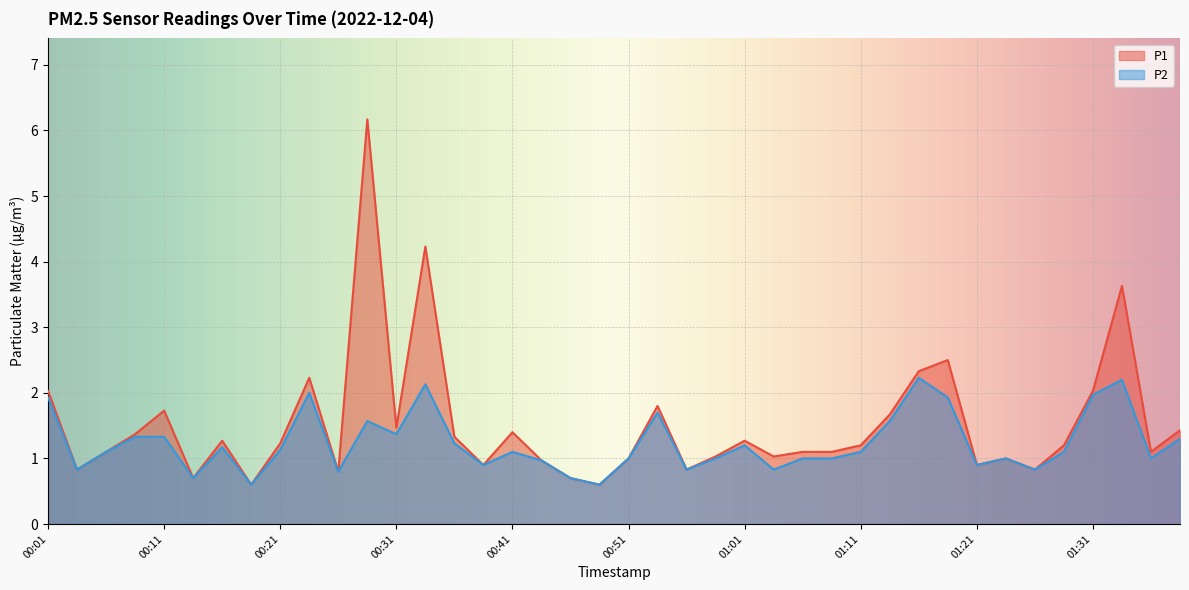

How many series are shown in this chart?

2